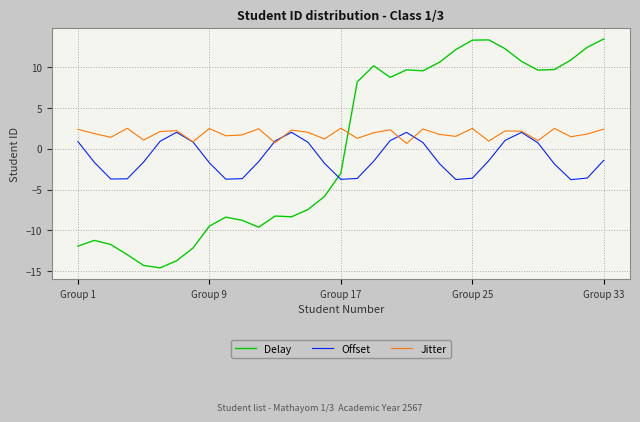

What is the minimum value shown in the chart?

-14.6